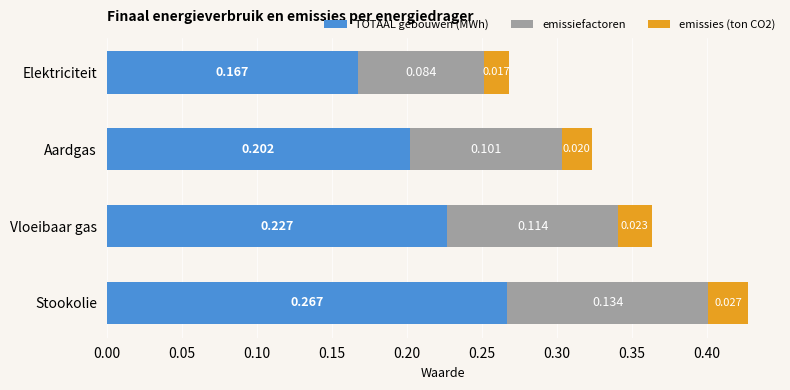

How many data points does each series have?

4